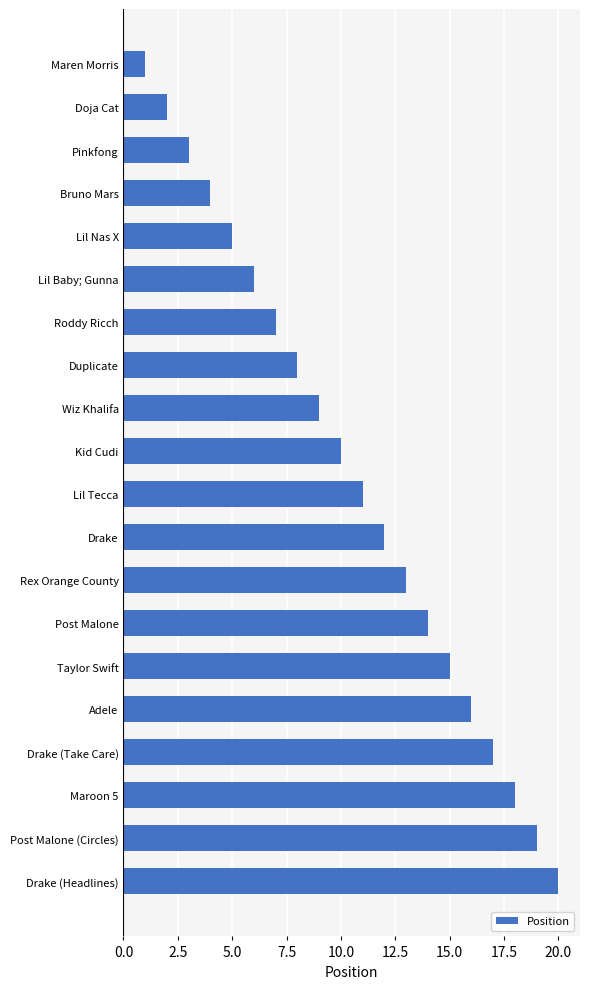

What is the difference between the second highest and minimum values?

18